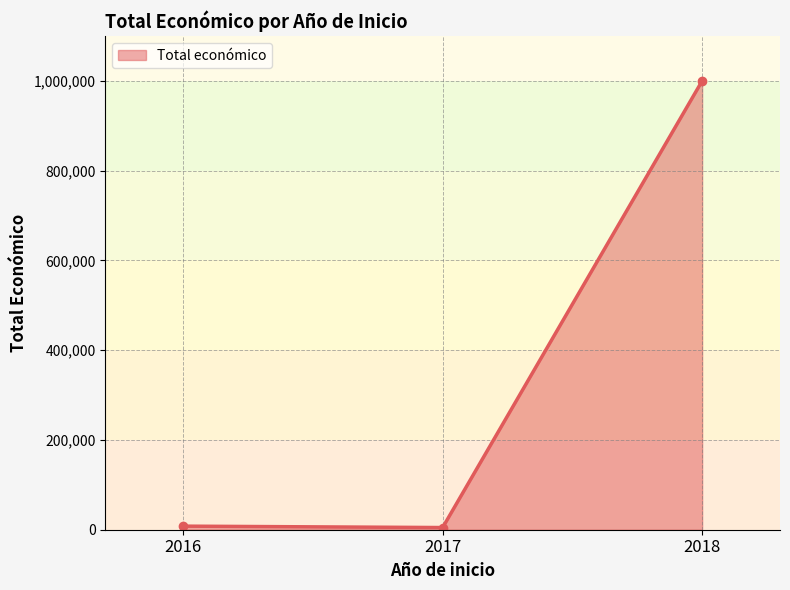

What is the sum of the values at 2018 and 2016?

1007972